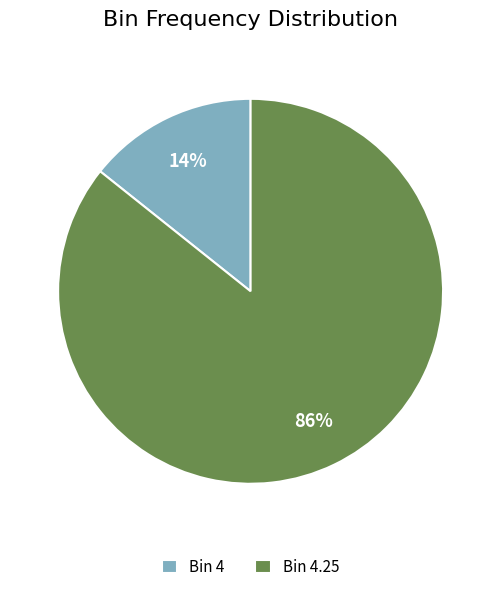

How many segments does this pie chart have?

2